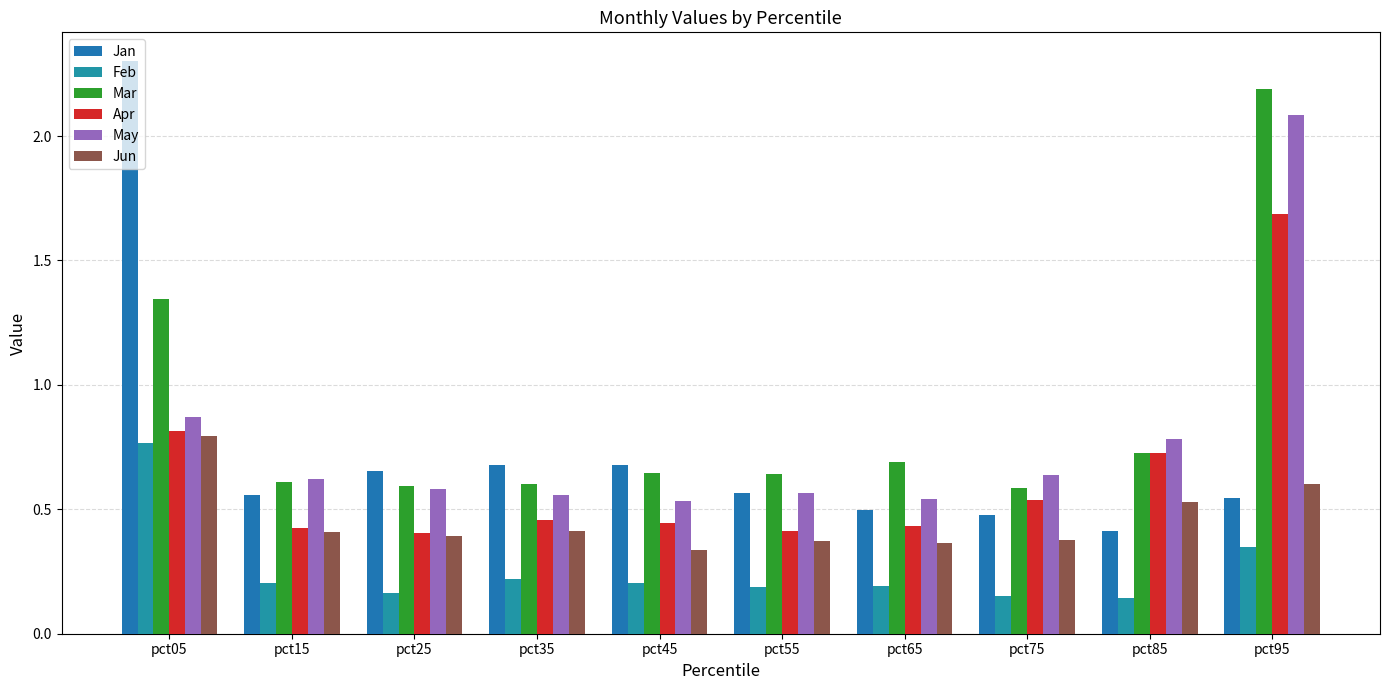

The value of Mar at pct35 is 0.1. True or false?

False